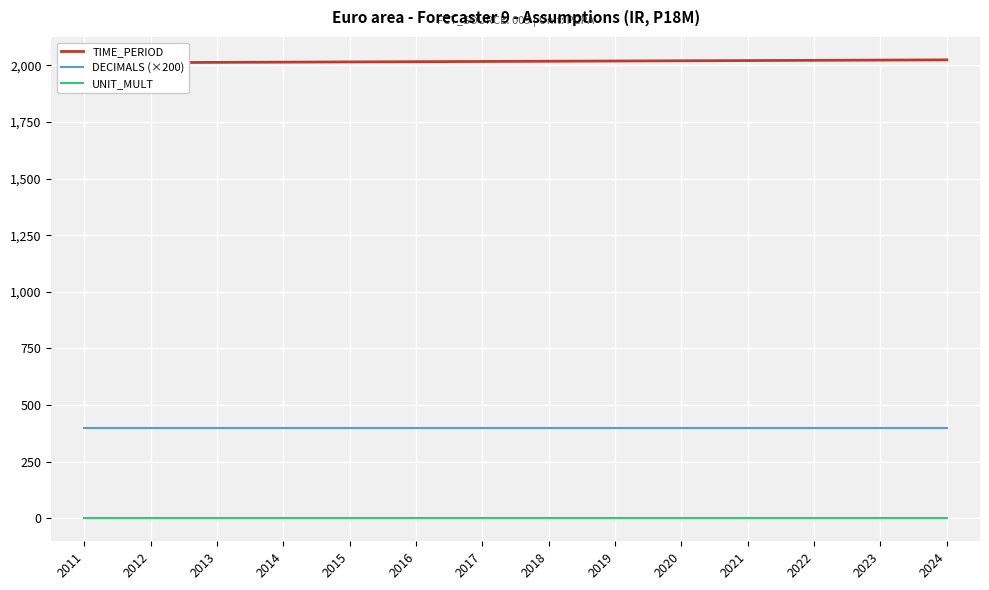

What is the maximum value for DECIMALS (×200)?

400